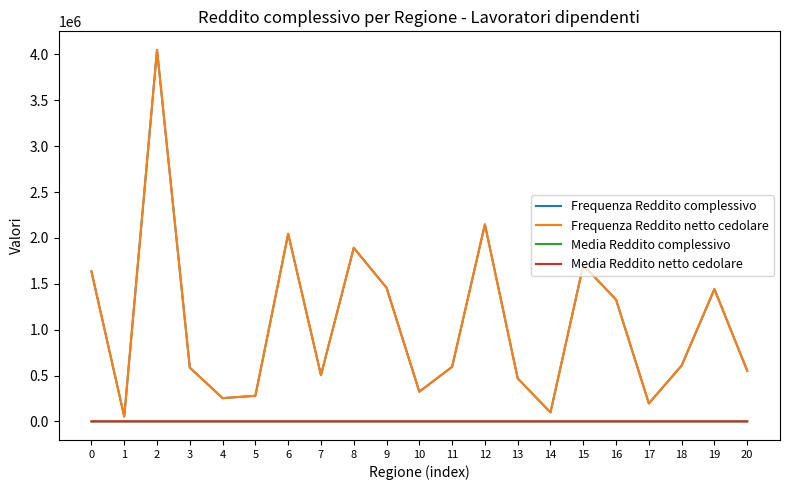

Which series has the largest range (max minus min)?

Frequenza Reddito complessivo